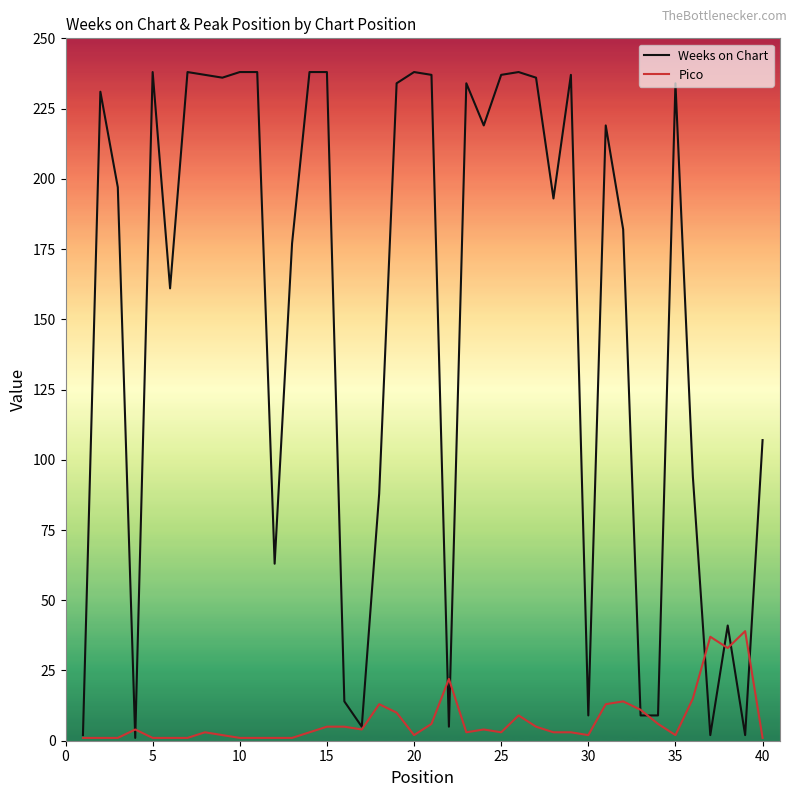

Which series has the widest spread of values?

Weeks on Chart